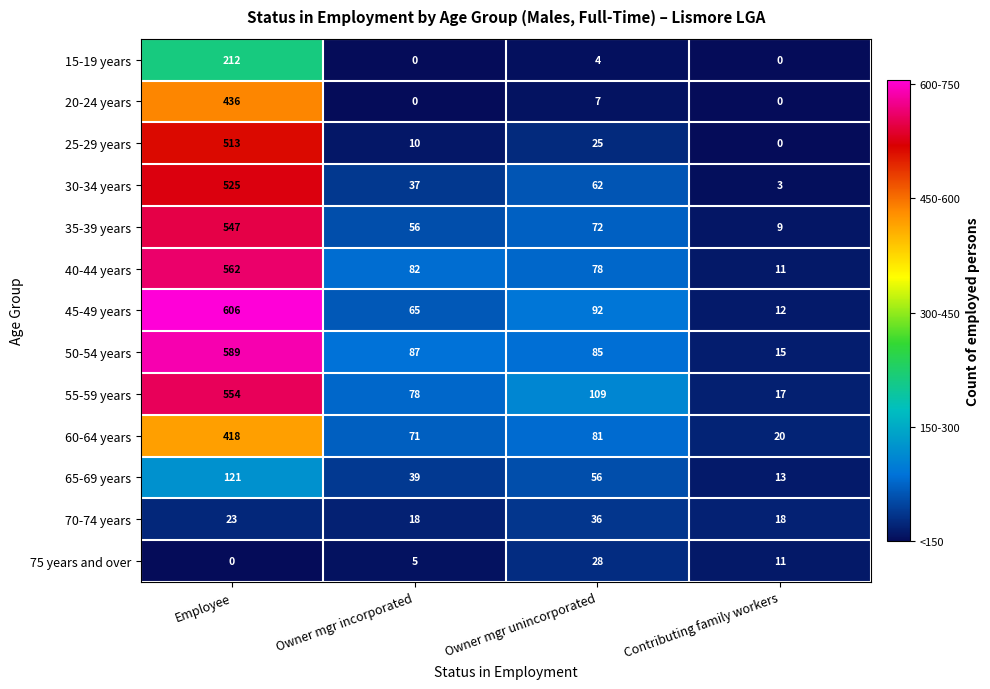

Between Owner mgr incorporated and Owner mgr unincorporated, which series saw the biggest shift?

55-59 years